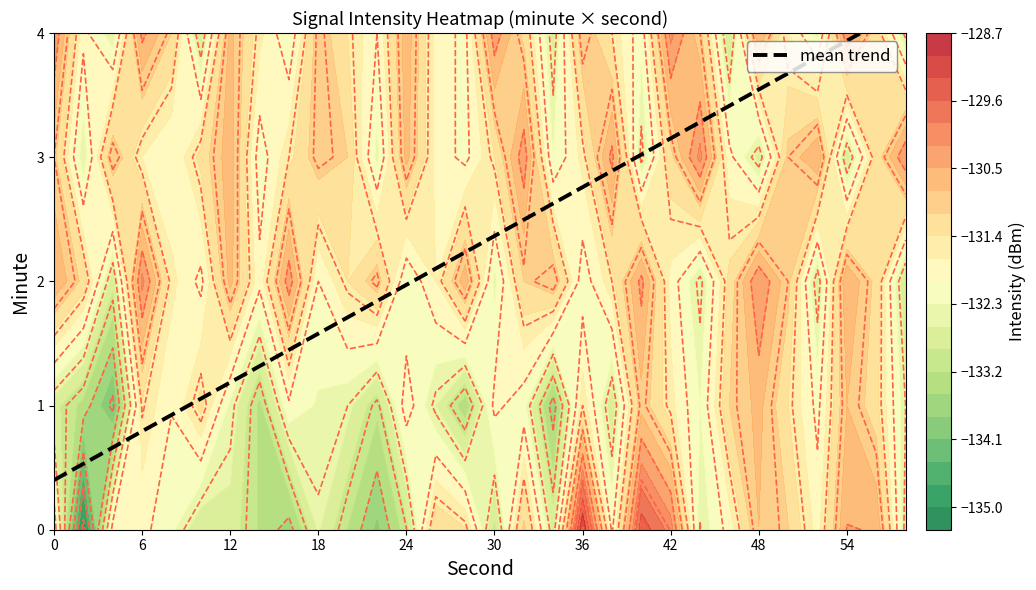

Where does the data first go above 2?

13